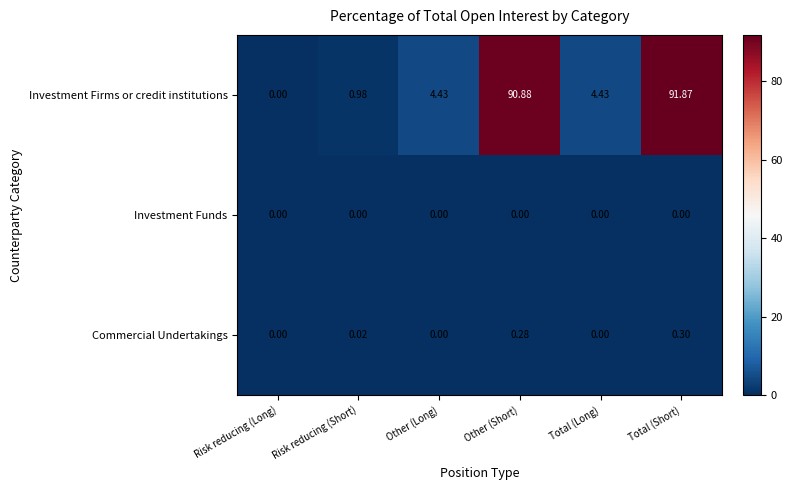

Between Risk reducing (Long) and Other (Short), which series saw the biggest shift?

Investment Firms or credit institutions